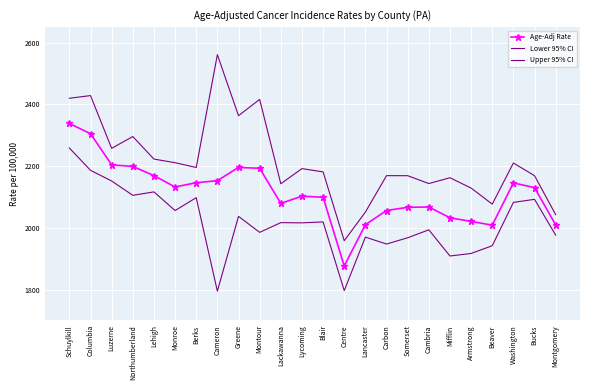

What is the label of the 21st point from the right?

Northumberland